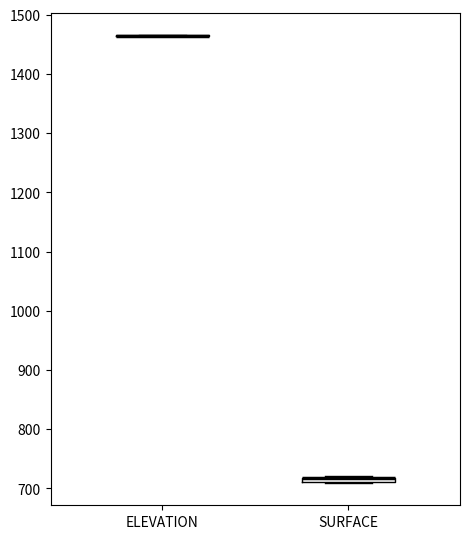

Where is the upper edge of the box for SURFACE on the y-axis? The values are not printed on the chart, so give them approximately, as read against the axis.

720